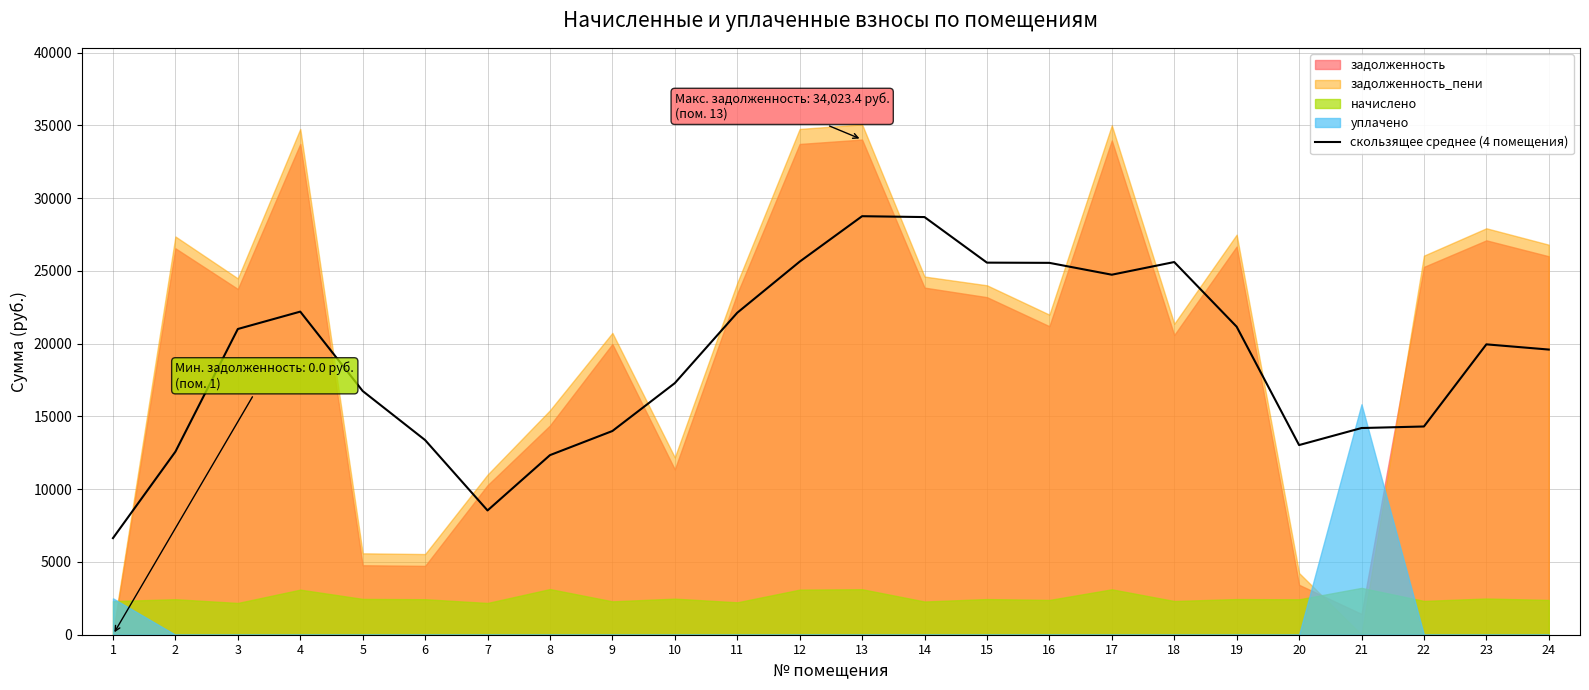

How many points are lower than both their immediate neighbors (excluding endpoints)?

3